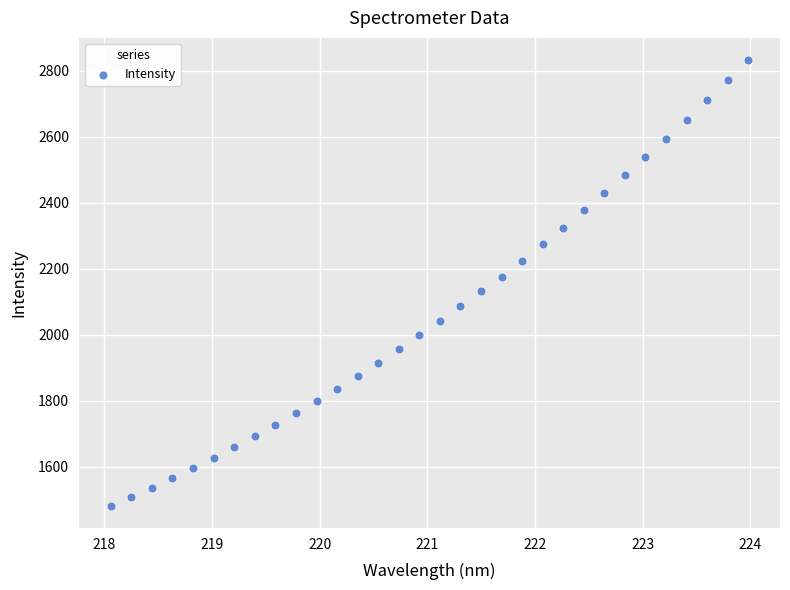

What is the range of Y values (max minus min)?

1350.8